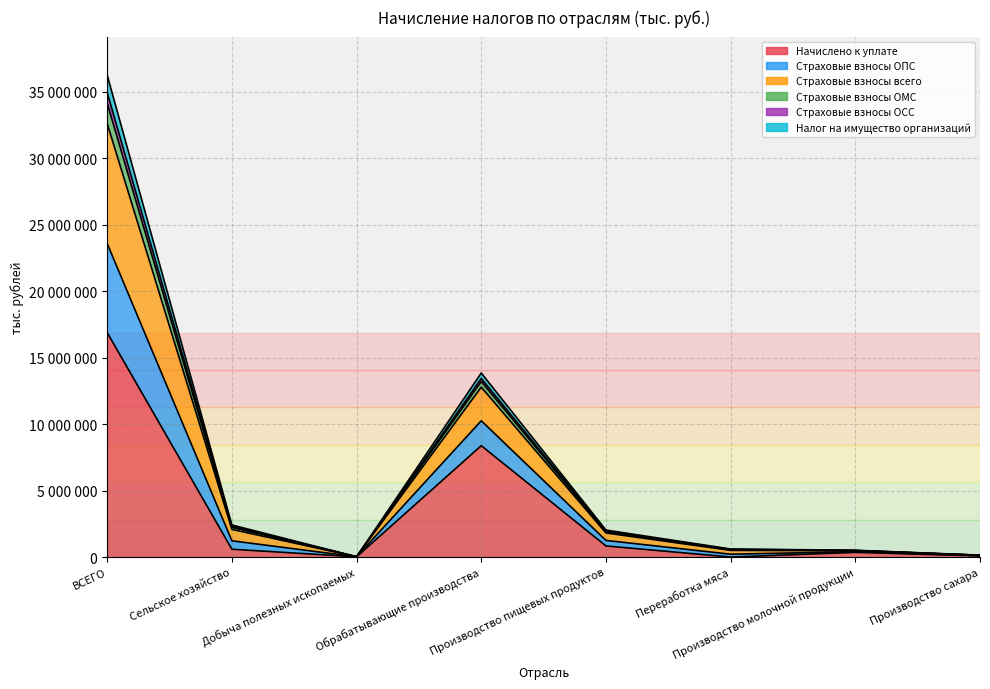

At which category does Страховые взносы всего reach its first local valley?

Добыча полезных ископаемых